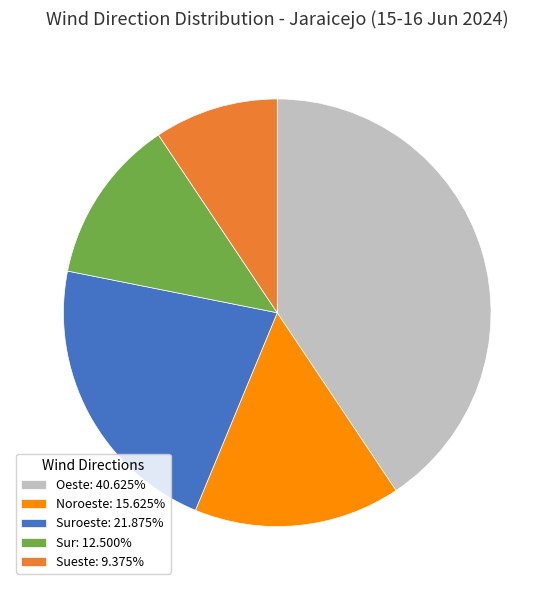

Is there a majority slice in this chart?

No